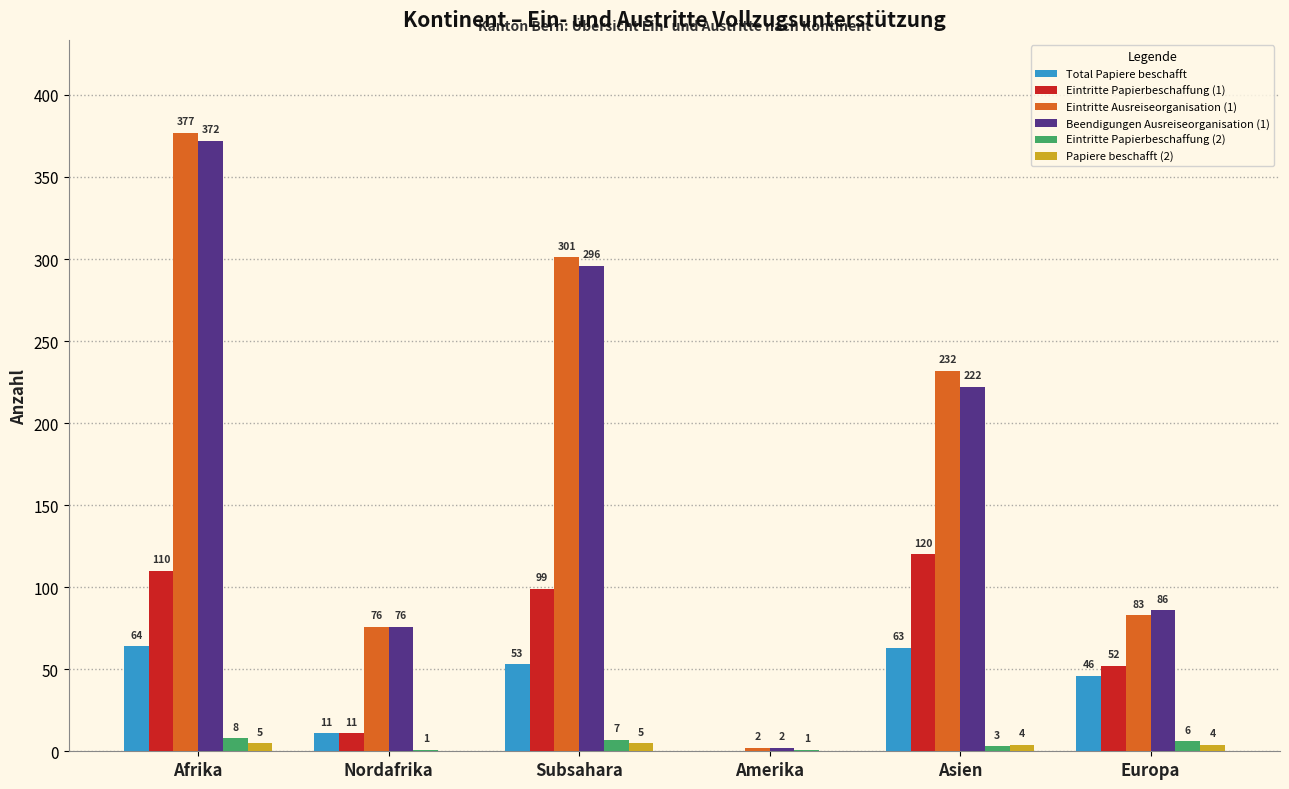

At which label does Eintritte Papierbeschaffung (2) reach its peak?

Afrika